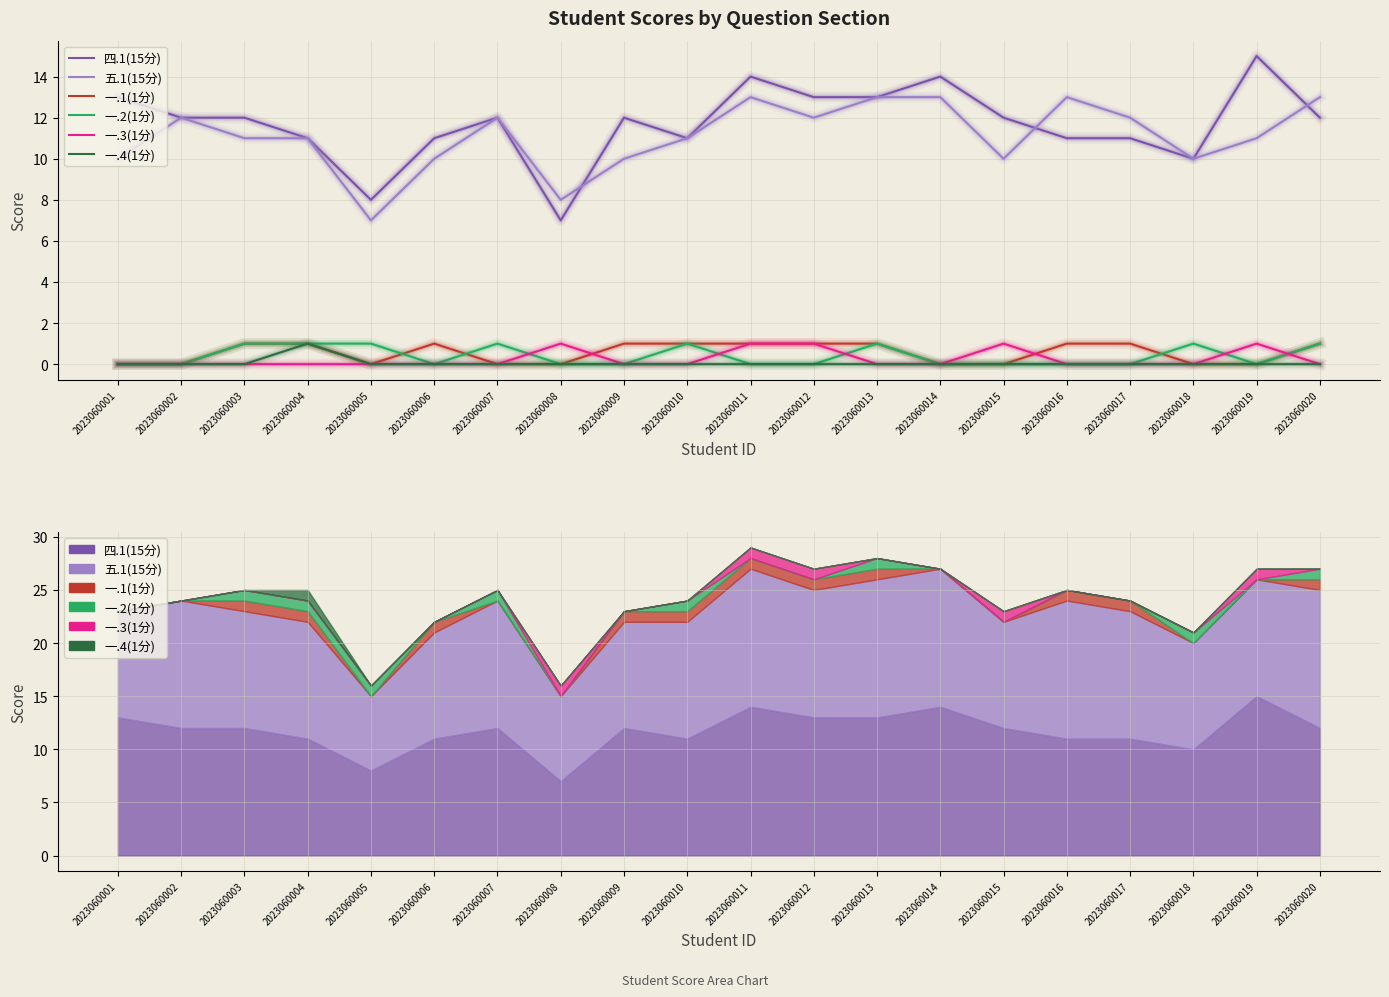

How many intersections are there between 一.3(1分) and 一.2(1分)?

5